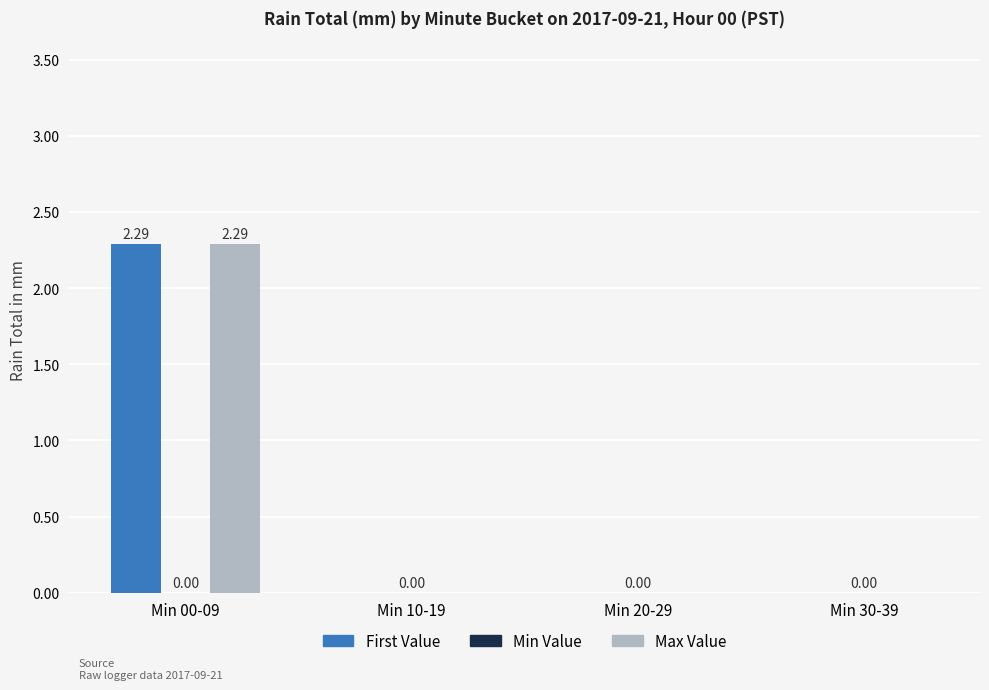

At which category is the sum across all series the highest?

Min 00-09